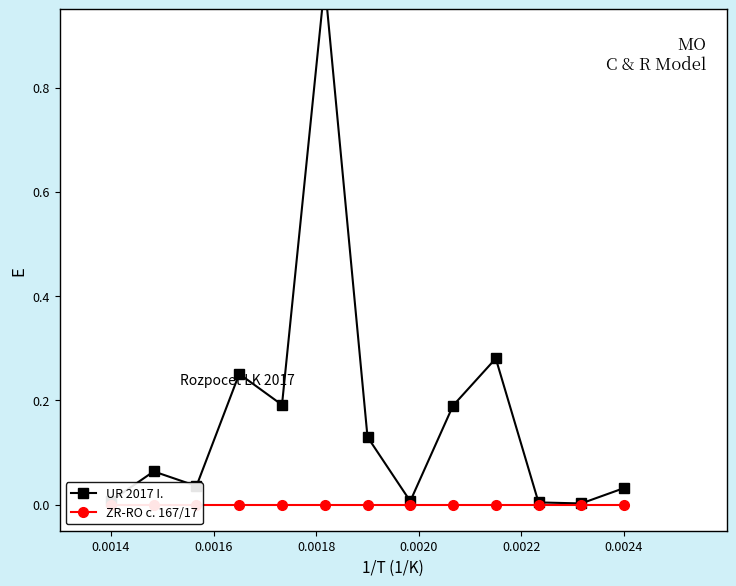

How many data points does each series have?

13